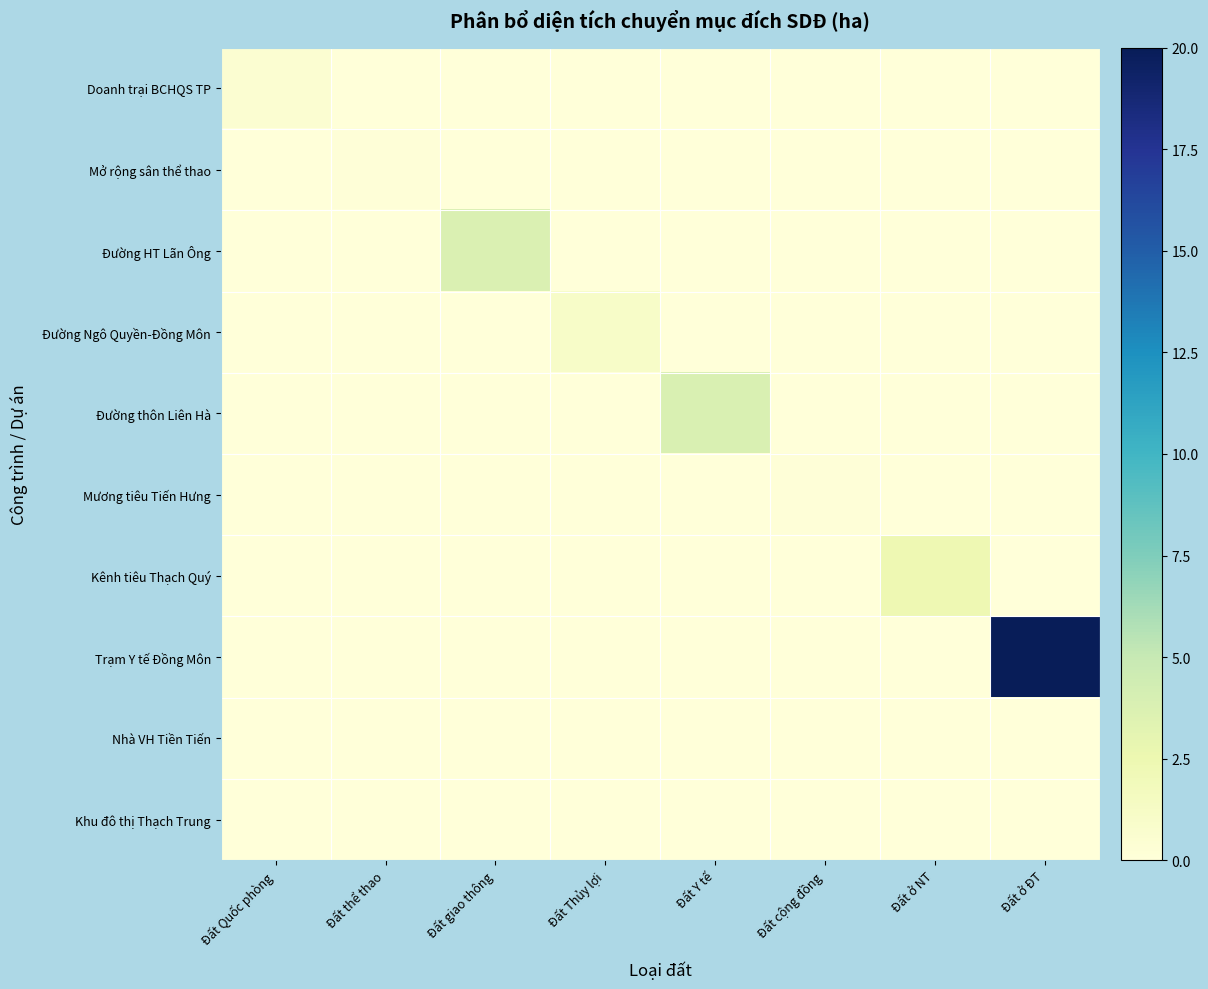

Rank the series by their maximum value, from highest to lowest.

Trạm Y tế Đồng Môn, Đường thôn Liên Hà, Đường HT Lãn Ông, Kênh tiêu Thạch Quý, Đường Ngô Quyền-Đồng Môn, Doanh trại BCHQS TP, Mở rộng sân thể thao, Mương tiêu Tiến Hưng, Nhà VH Tiền Tiến, Khu đô thị Thạch Trung